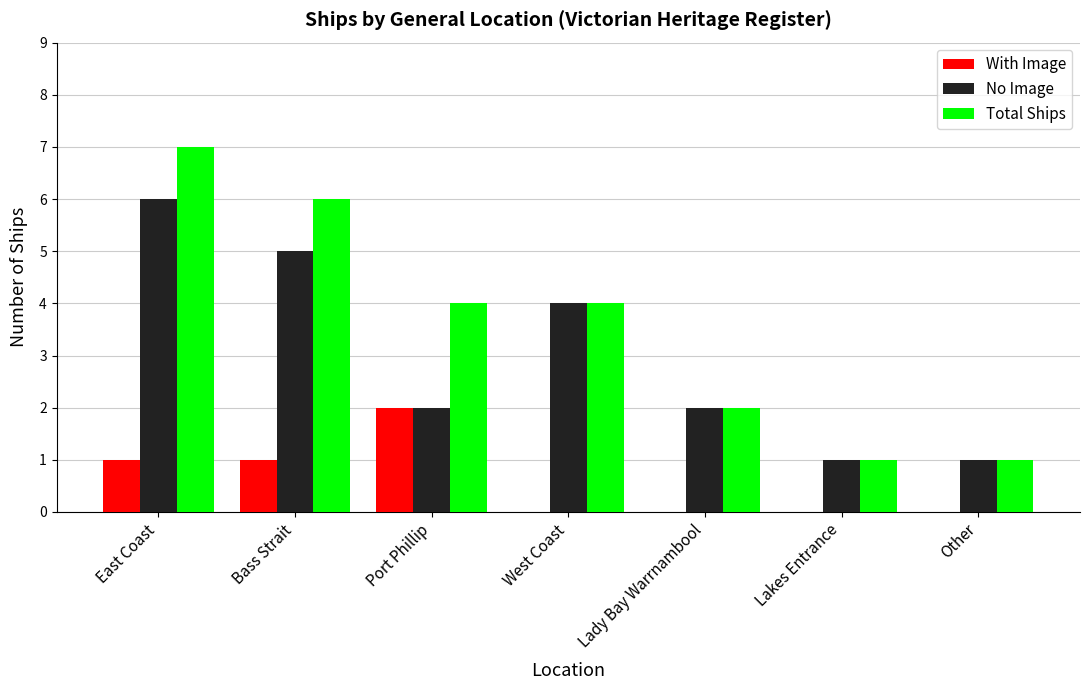

How many groups of bars are there?

7